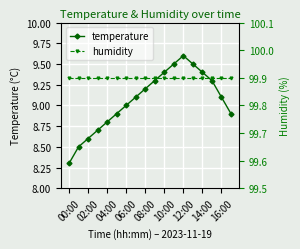

What is the minimum value shown in the chart?

8.3